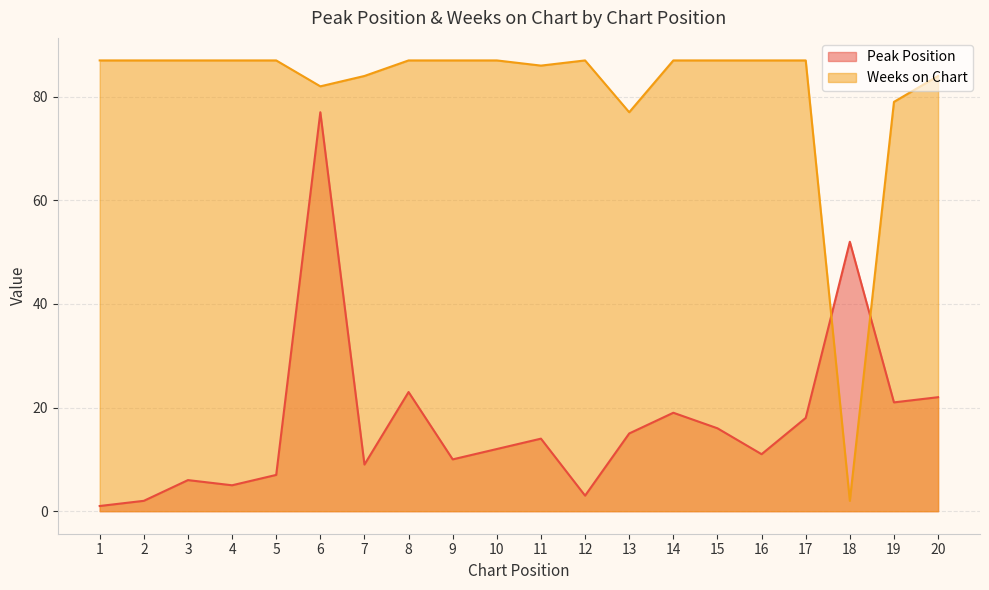

What is the value of the Peak Position point at the 16th from the left?

11